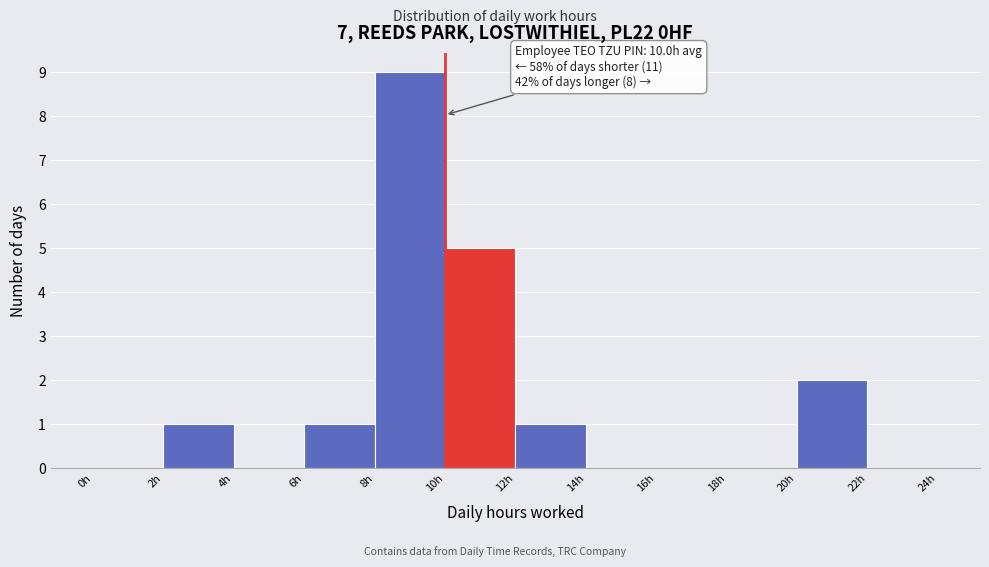

Over which range of the x-axis is the bar tallest?

8 to 10